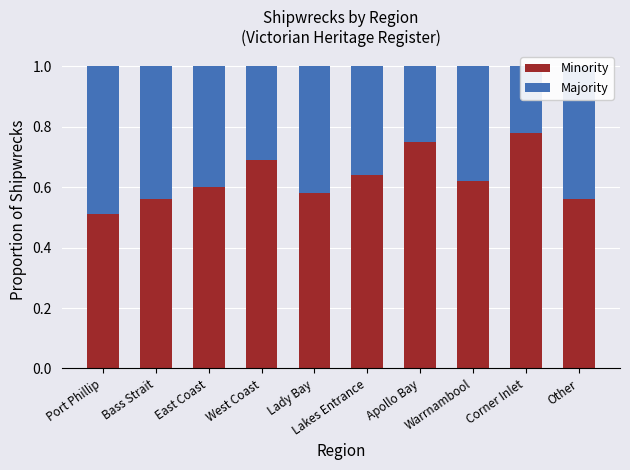

What is the sum of the Minority values at Apollo Bay and Lady Bay?

1.3